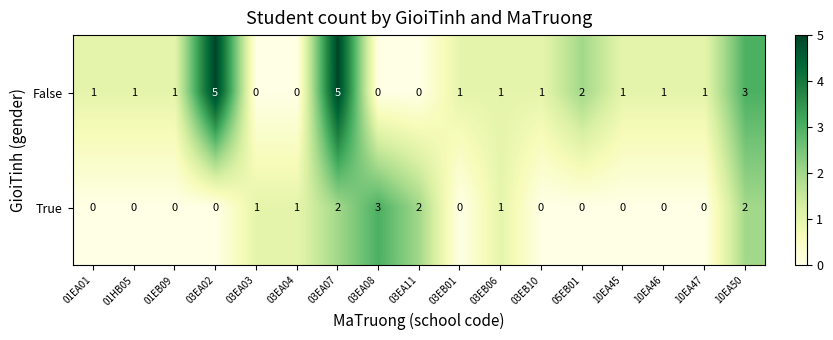

Rank the series at 10EA50 from lowest to highest value.

True, False